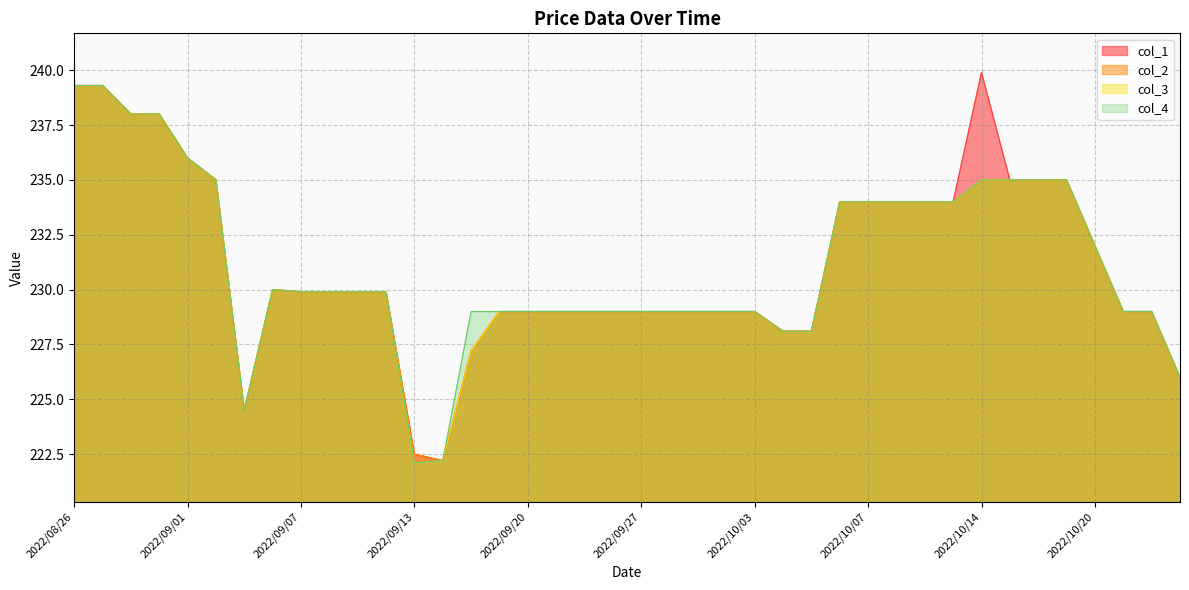

Reading left to right, what are all the values shown in this chart?

col_1: 2022/08/26=239.3	2022/08/29=239.3	2022/08/30=238.0	2022/08/31=238.0	2022/09/01=236.0	2022/09/02=235.0	2022/09/05=224.5	2022/09/06=230.0	2022/09/07=229.9	2022/09/08=229.9	2022/09/09=229.9	2022/09/12=229.9	2022/09/13=222.5	2022/09/14=222.2	2022/09/15=227.2	2022/09/16=229.0	2022/09/20=229.0	2022/09/21=229.0	2022/09/22=229.0	2022/09/26=229.0	2022/09/27=229.0	2022/09/28=229.0	2022/09/29=229.0	2022/09/30=229.0	2022/10/03=229.0	2022/10/04=228.1	2022/10/05=228.1	2022/10/06=234.0	2022/10/07=234.0	2022/10/11=234.0	2022/10/12=234.0	2022/10/13=234.0	2022/10/14=239.9	2022/10/17=235.0	2022/10/18=235.0	2022/10/19=235.0	2022/10/20=232.0	2022/10/21=229.0	2022/10/24=229.0	2022/10/25=226.0
col_2: 2022/08/26=239.3	2022/08/29=239.3	2022/08/30=238.0	2022/08/31=238.0	2022/09/01=236.0	2022/09/02=235.0	2022/09/05=224.5	2022/09/06=230.0	2022/09/07=229.9	2022/09/08=229.9	2022/09/09=229.9	2022/09/12=229.9	2022/09/13=222.5	2022/09/14=222.2	2022/09/15=227.2	2022/09/16=229.0	2022/09/20=229.0	2022/09/21=229.0	2022/09/22=229.0	2022/09/26=229.0	2022/09/27=229.0	2022/09/28=229.0	2022/09/29=229.0	2022/09/30=229.0	2022/10/03=229.0	2022/10/04=228.1	2022/10/05=228.1	2022/10/06=234.0	2022/10/07=234.0	2022/10/11=234.0	2022/10/12=234.0	2022/10/13=234.0	2022/10/14=235.0	2022/10/17=235.0	2022/10/18=235.0	2022/10/19=235.0	2022/10/20=232.0	2022/10/21=229.0	2022/10/24=229.0	2022/10/25=226.0
col_3: 2022/08/26=239.3	2022/08/29=239.3	2022/08/30=238.0	2022/08/31=238.0	2022/09/01=236.0	2022/09/02=235.0	2022/09/05=224.5	2022/09/06=230.0	2022/09/07=229.9	2022/09/08=229.9	2022/09/09=229.9	2022/09/12=229.9	2022/09/13=222.1	2022/09/14=222.2	2022/09/15=227.2	2022/09/16=229.0	2022/09/20=229.0	2022/09/21=229.0	2022/09/22=229.0	2022/09/26=229.0	2022/09/27=229.0	2022/09/28=229.0	2022/09/29=229.0	2022/09/30=229.0	2022/10/03=229.0	2022/10/04=228.1	2022/10/05=228.1	2022/10/06=234.0	2022/10/07=234.0	2022/10/11=234.0	2022/10/12=234.0	2022/10/13=234.0	2022/10/14=235.0	2022/10/17=235.0	2022/10/18=235.0	2022/10/19=235.0	2022/10/20=232.0	2022/10/21=229.0	2022/10/24=229.0	2022/10/25=226.0
col_4: 2022/08/26=239.3	2022/08/29=239.3	2022/08/30=238.0	2022/08/31=238.0	2022/09/01=236.0	2022/09/02=235.0	2022/09/05=224.5	2022/09/06=230.0	2022/09/07=229.9	2022/09/08=229.9	2022/09/09=229.9	2022/09/12=229.9	2022/09/13=222.1	2022/09/14=222.2	2022/09/15=229.0	2022/09/16=229.0	2022/09/20=229.0	2022/09/21=229.0	2022/09/22=229.0	2022/09/26=229.0	2022/09/27=229.0	2022/09/28=229.0	2022/09/29=229.0	2022/09/30=229.0	2022/10/03=229.0	2022/10/04=228.1	2022/10/05=228.1	2022/10/06=234.0	2022/10/07=234.0	2022/10/11=234.0	2022/10/12=234.0	2022/10/13=234.0	2022/10/14=235.0	2022/10/17=235.0	2022/10/18=235.0	2022/10/19=235.0	2022/10/20=232.0	2022/10/21=229.0	2022/10/24=229.0	2022/10/25=226.0